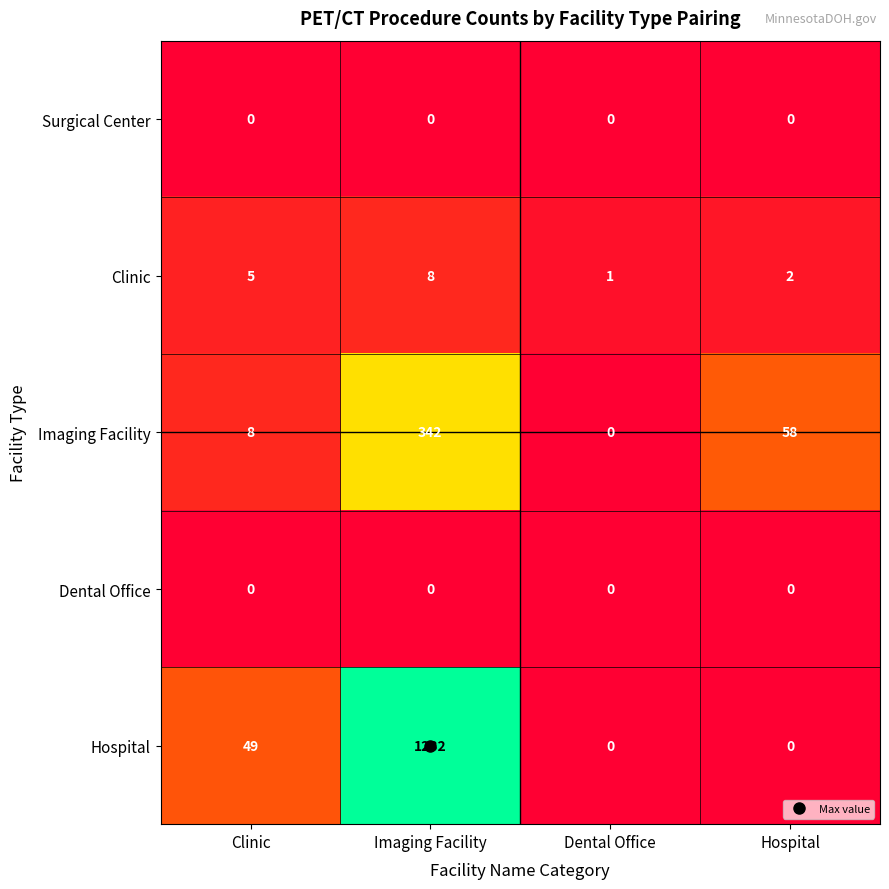

At how many categories does at least one series exceed 1163?

1